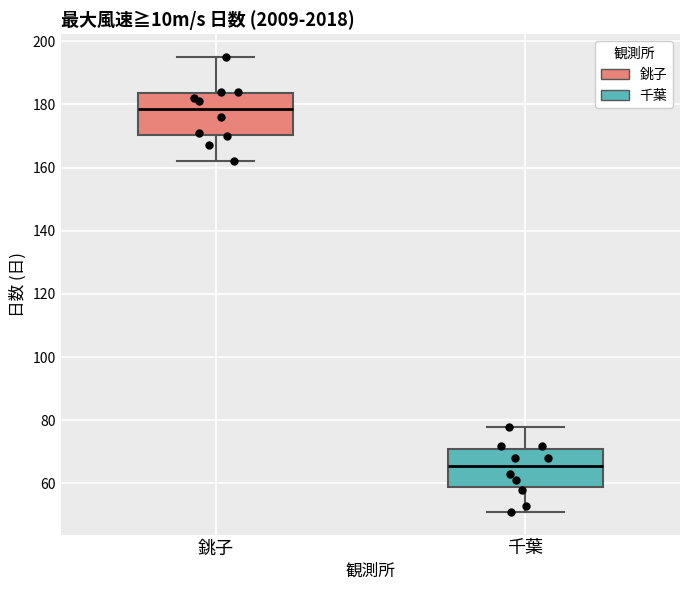

Where does the median line of the box for 千葉 sit on the y-axis? The values are not printed on the chart, so give them approximately, as read against the axis.

66